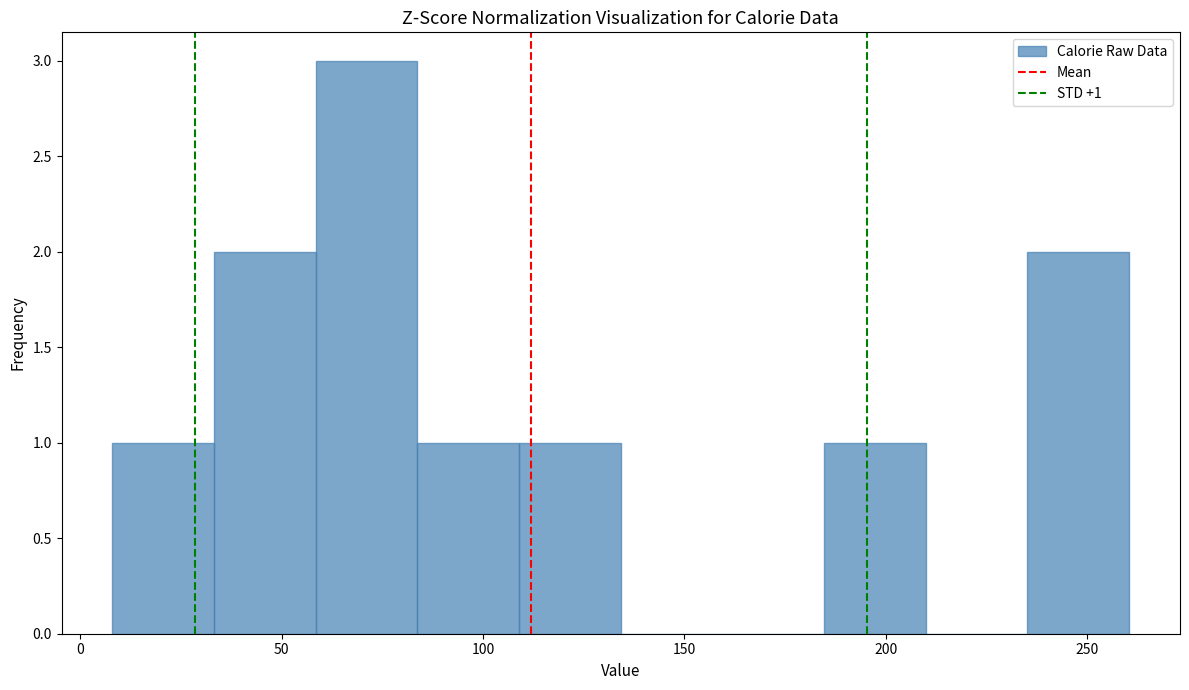

Which range on the x-axis has the tallest bar?

60 to 85